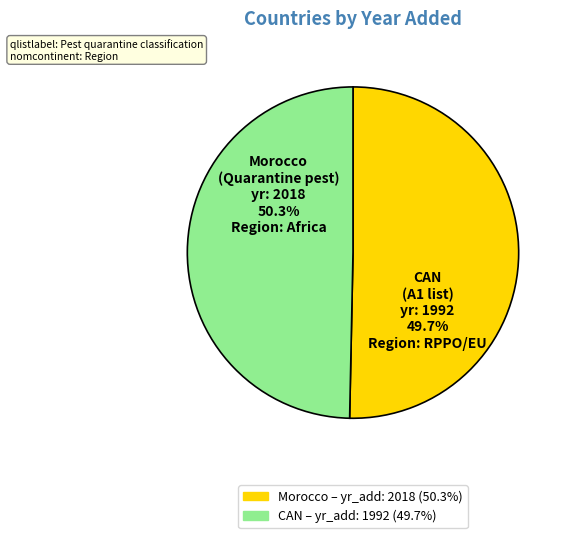

Which slice is the smallest?

CAN